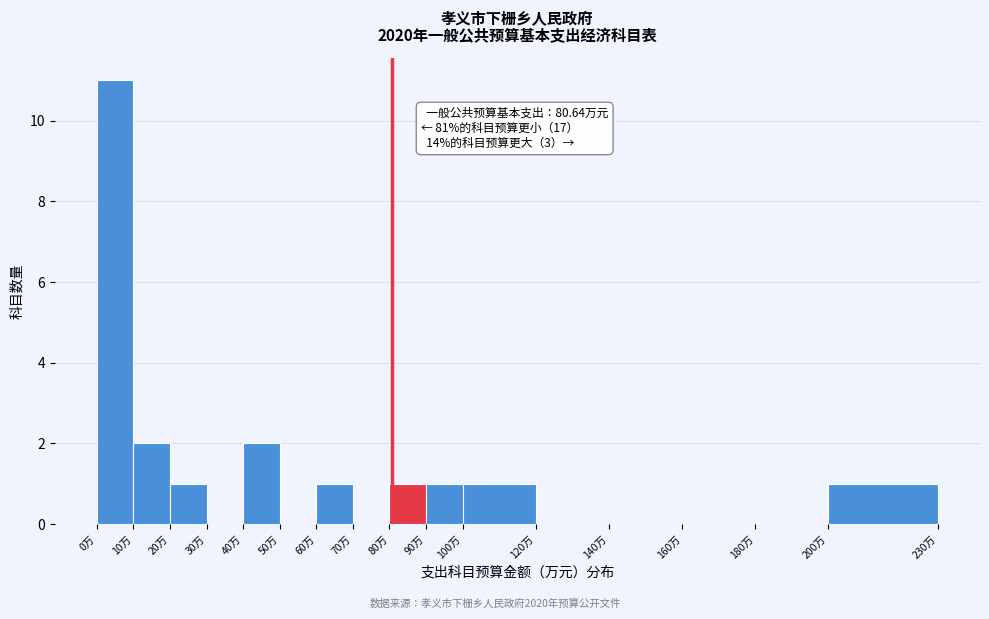

Which range on the x-axis has the tallest bar?

0 to 10